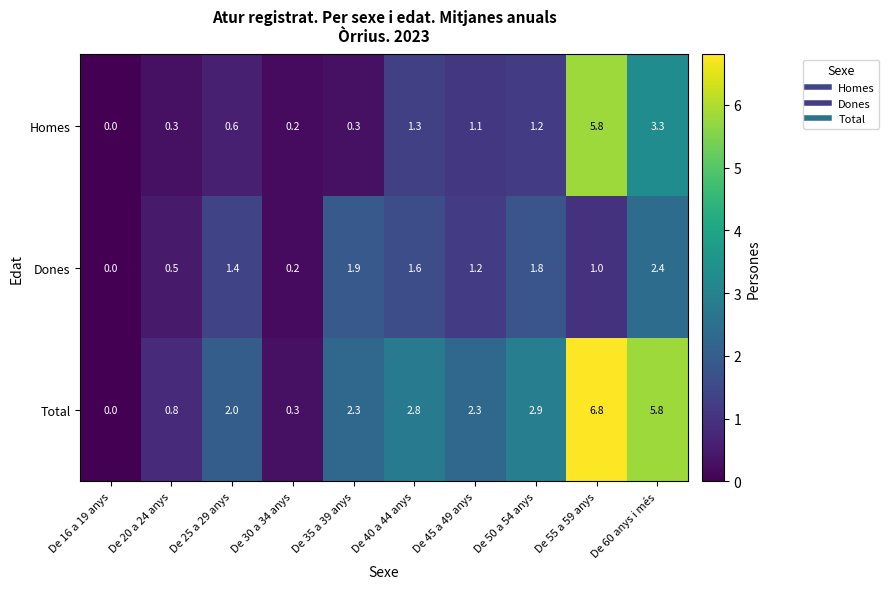

At which label does Dones first exceed 1?

De 25 a 29 anys